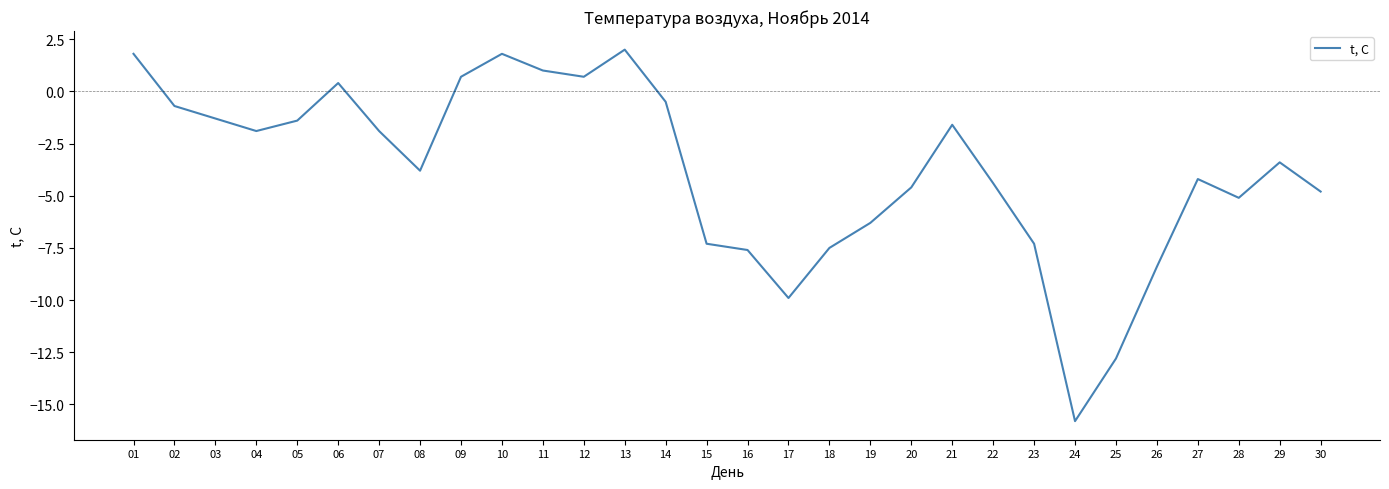

How many interior local valleys (lower than both neighbors) does the data have?

6